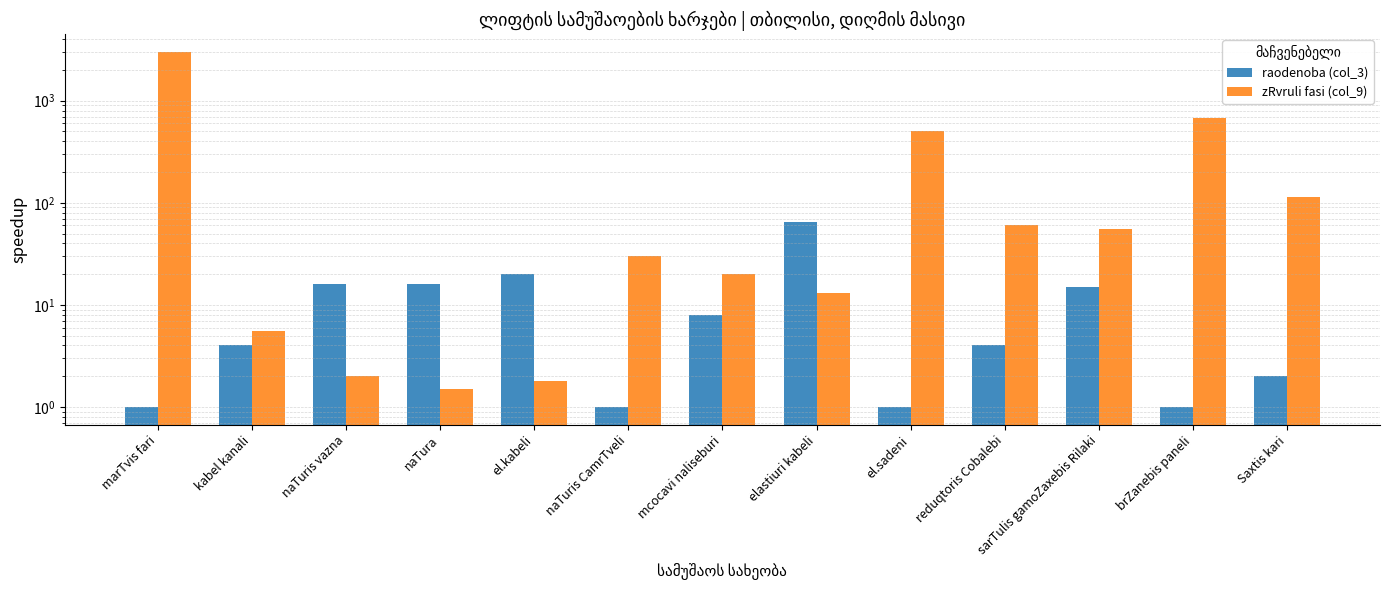

At which label is zRvruli fasi (col_9) closest to 1500?

brZanebis paneli